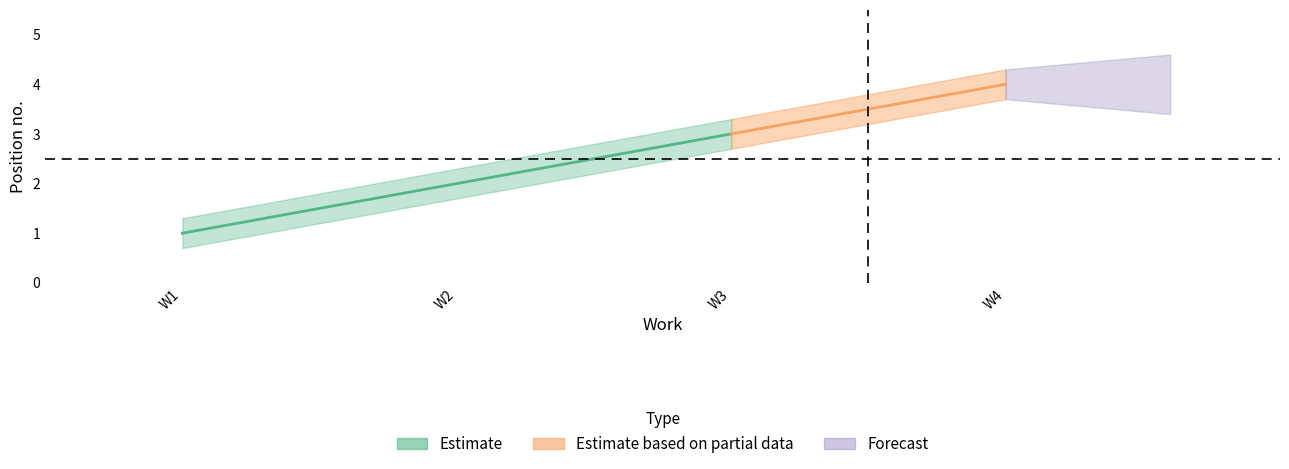

How many data points in position_upper are above 3?

2